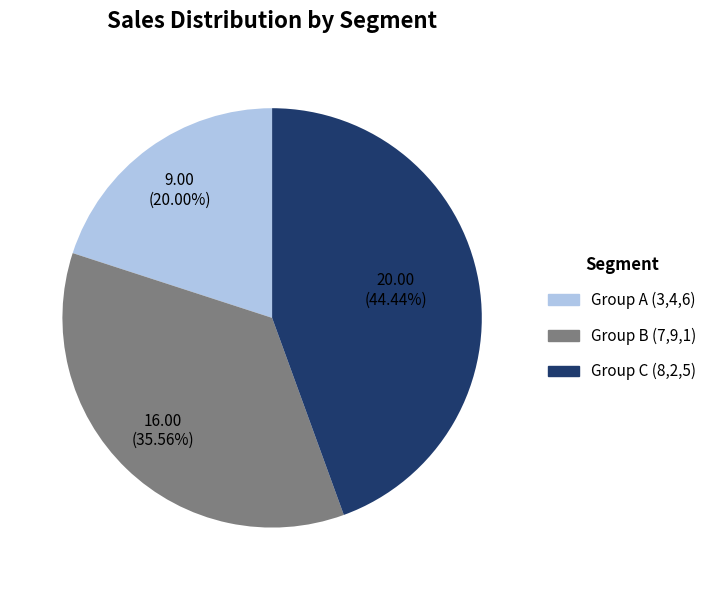

Is the sum of Group C (8,2,5) and Group A (3,4,6) greater than half?

Yes